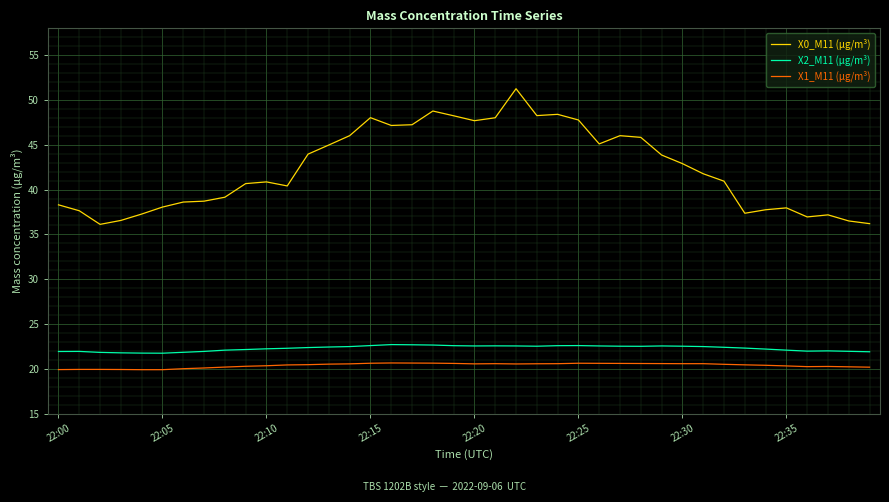

Rank the series by their maximum value, from lowest to highest.

X1_M11 (μg/m³), X2_M11 (μg/m³), X0_M11 (μg/m³)